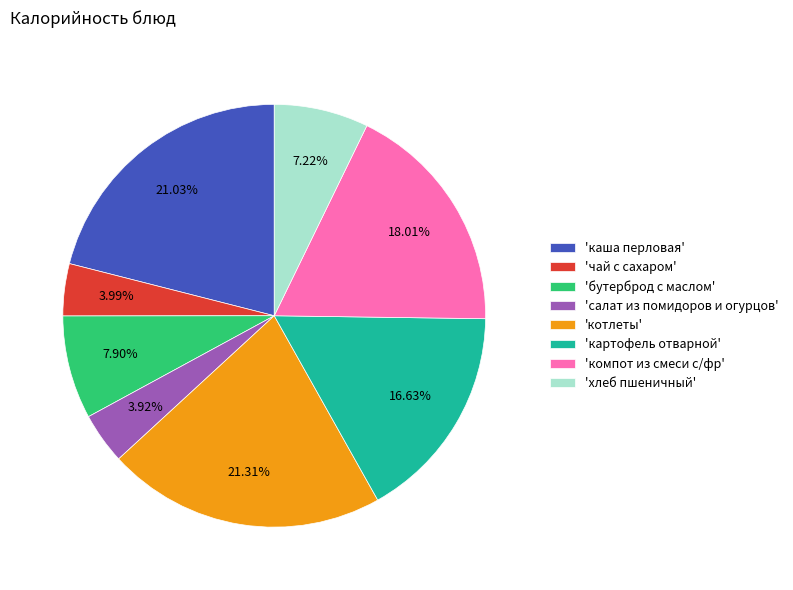

Approximately how many times larger is the value at 'чай с сахаром' compared to 'бутерброд с маслом'?

0.5